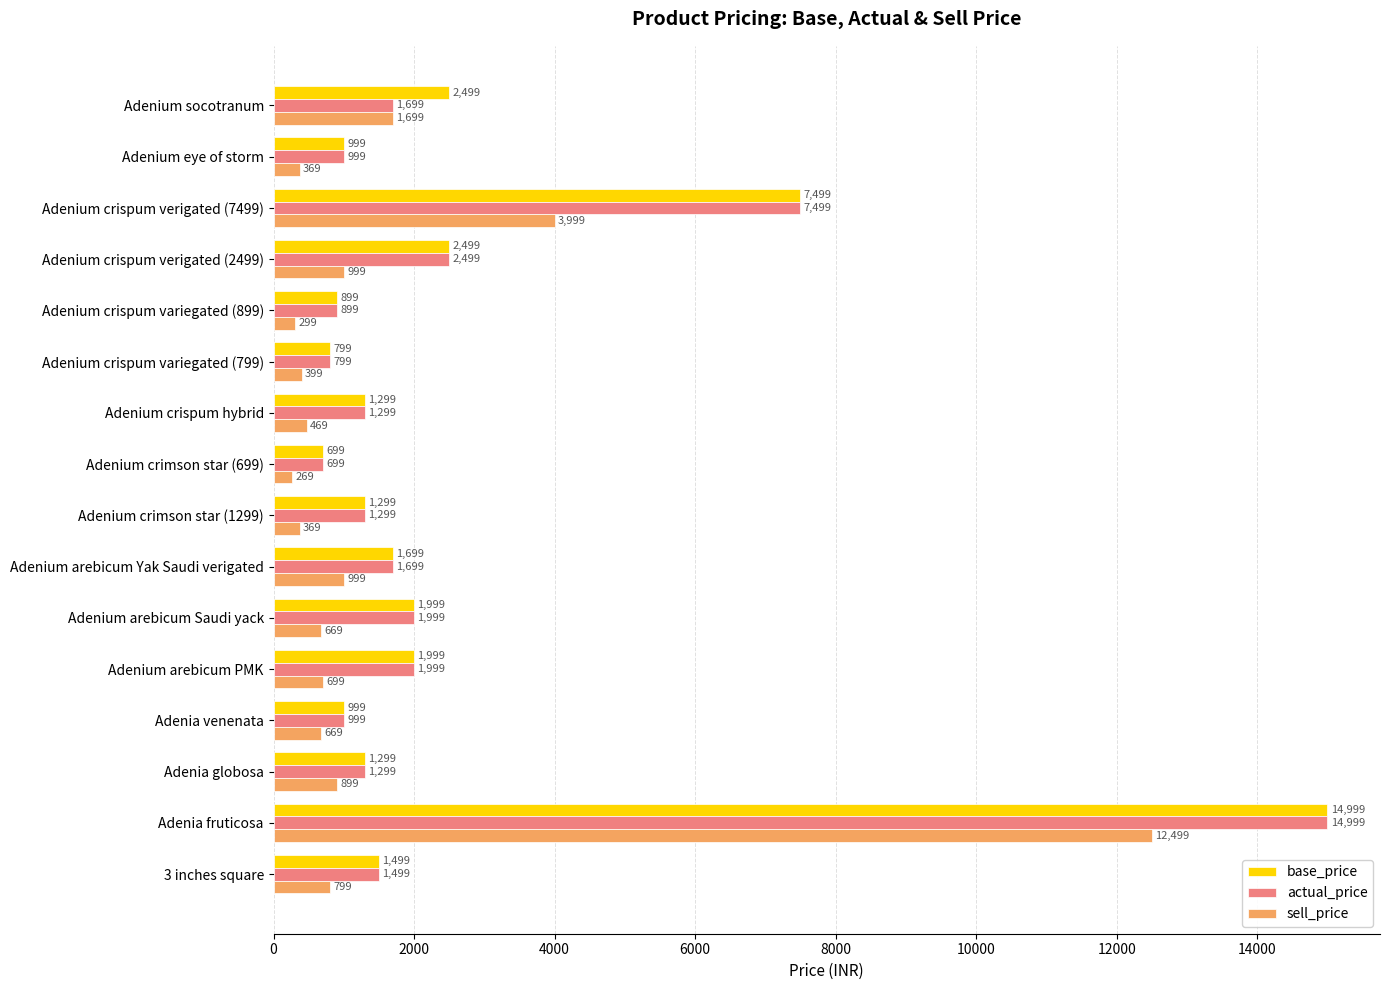

What is the spread (max minus min) of values at Adenia globosa?

400